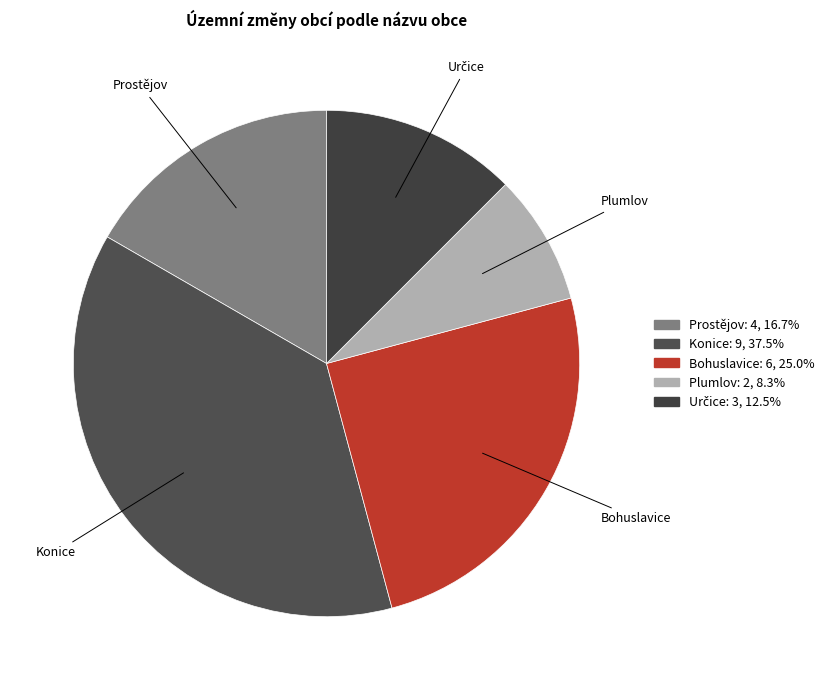

Between Prostějov and Konice, which is larger?

Konice